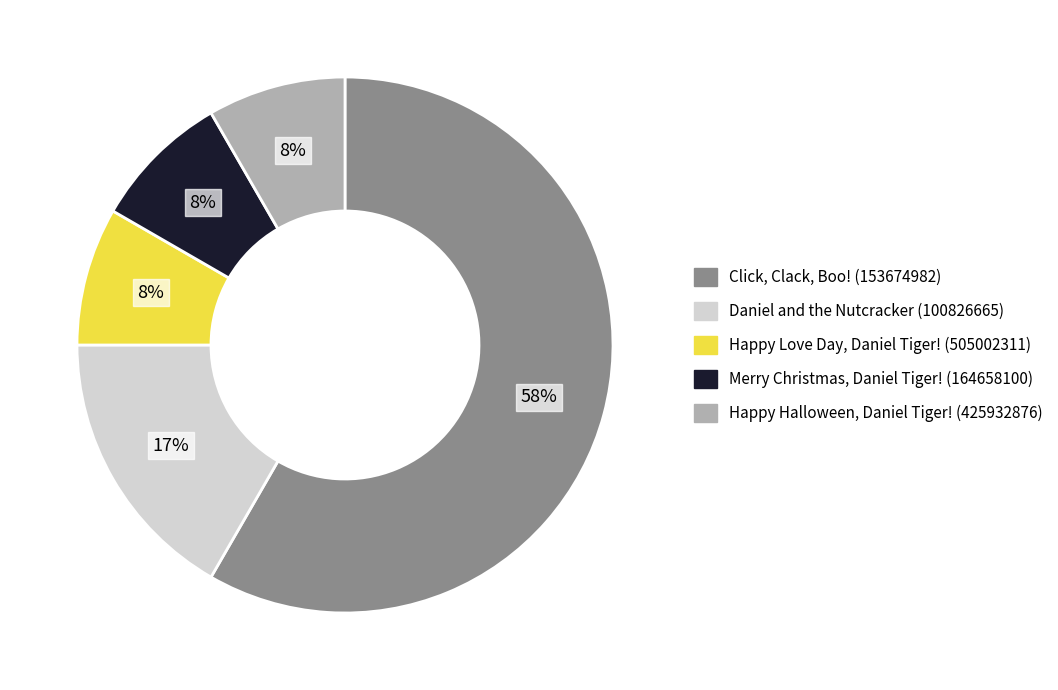

Combined, do Click, Clack, Boo! (153674982) and Daniel and the Nutcracker (100826665) account for over 50%?

Yes